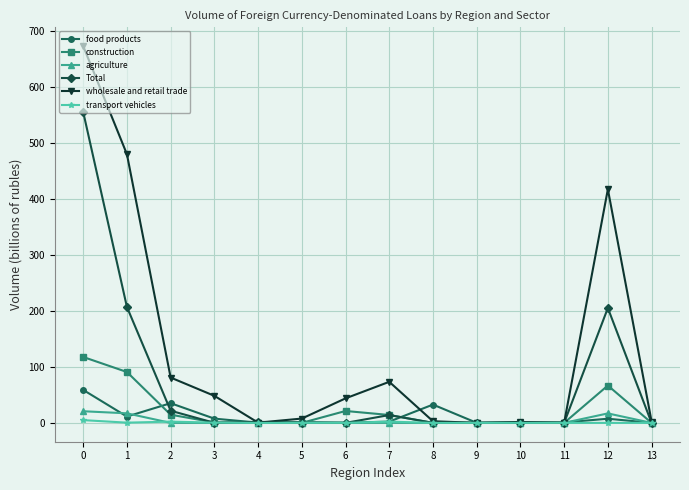

Which series has the largest range (max minus min)?

wholesale and retail trade